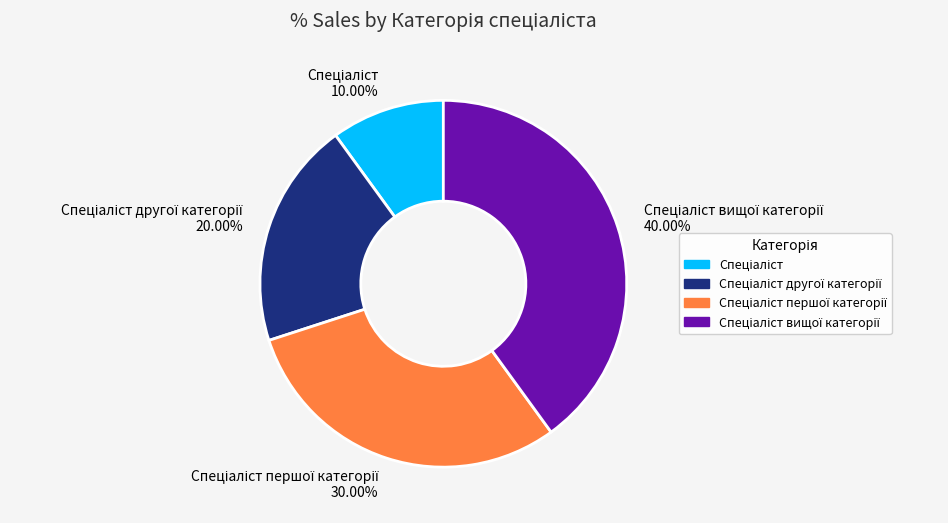

Does any single category account for the majority?

No